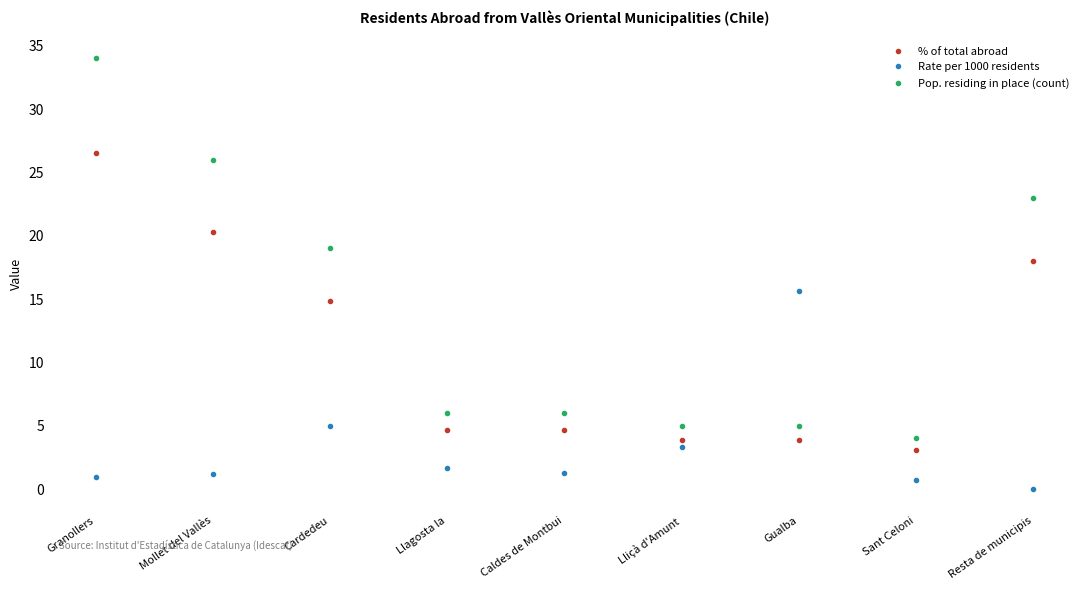

Where is the first local maximum for Rate per 1000 residents?

Cardedeu